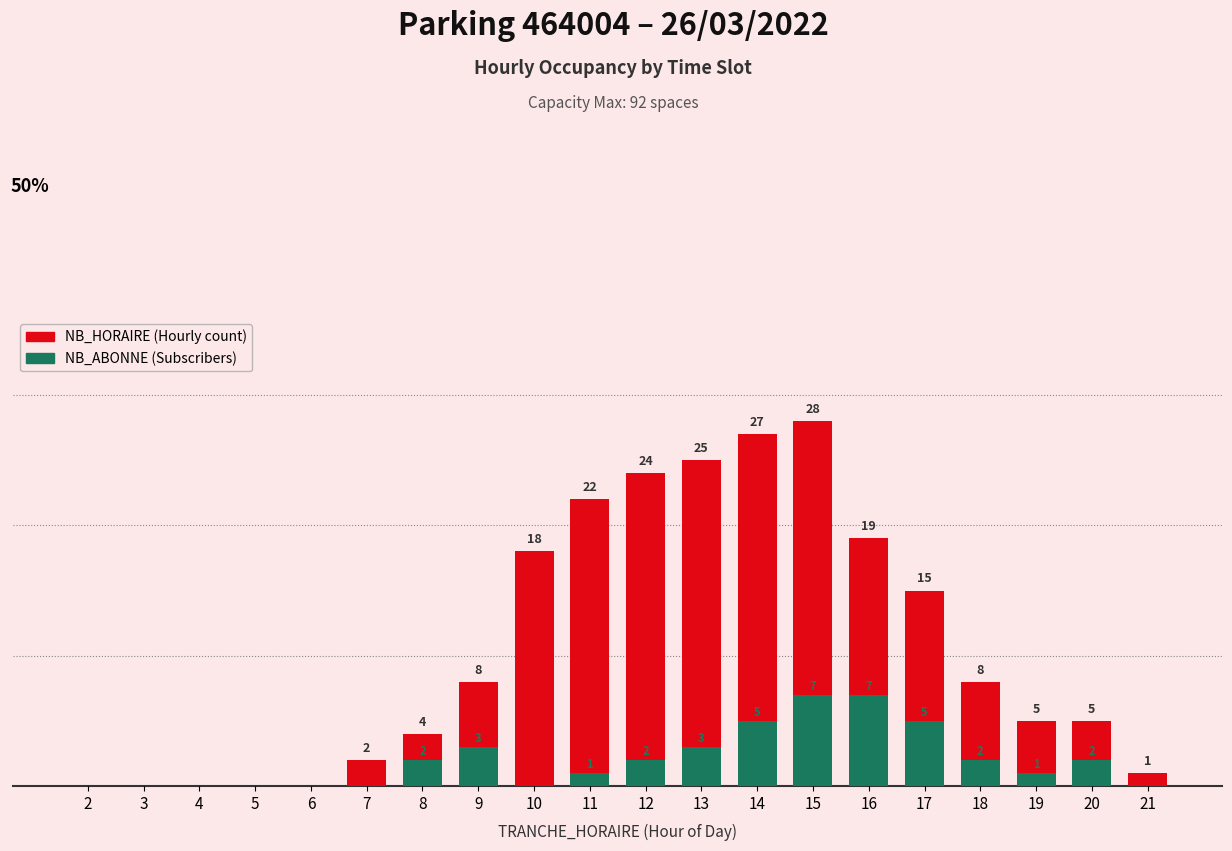

List the series in order of their overall mean, highest first.

NB_HORAIRE, NB_ABONNE